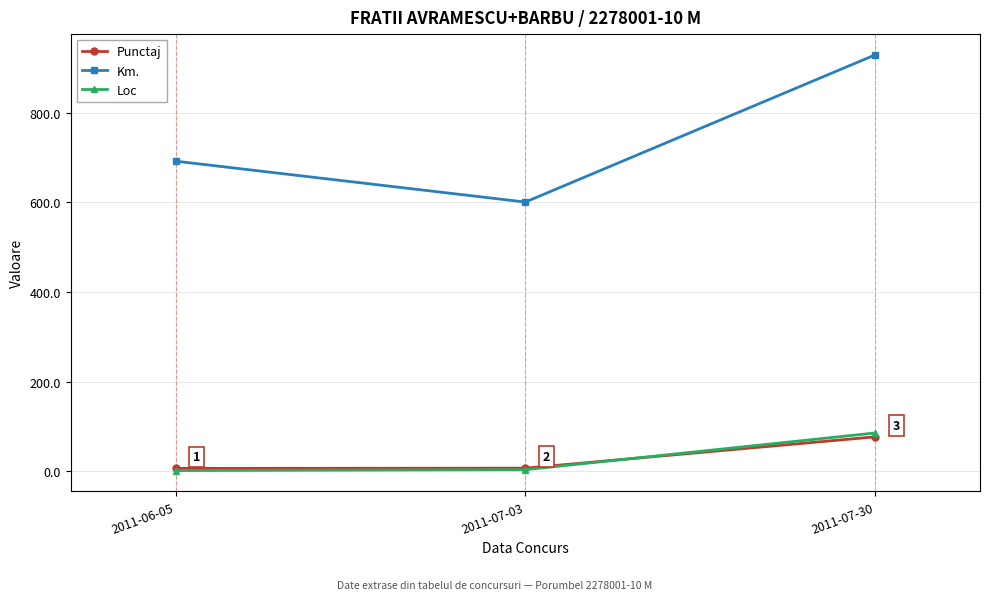

Is this an area chart (filled region under the line)?

No